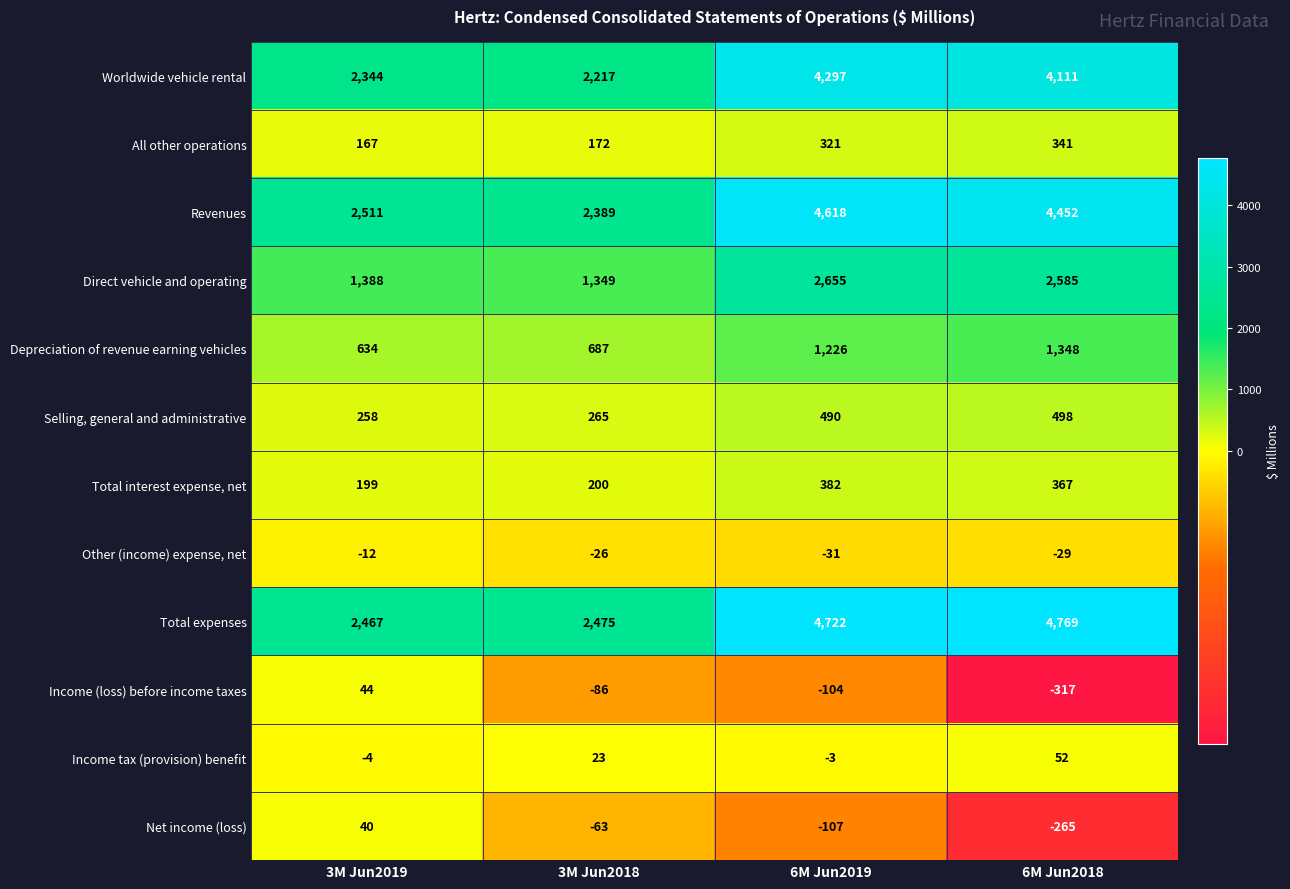

What is the total value across all series at 3M Jun2018?

9602